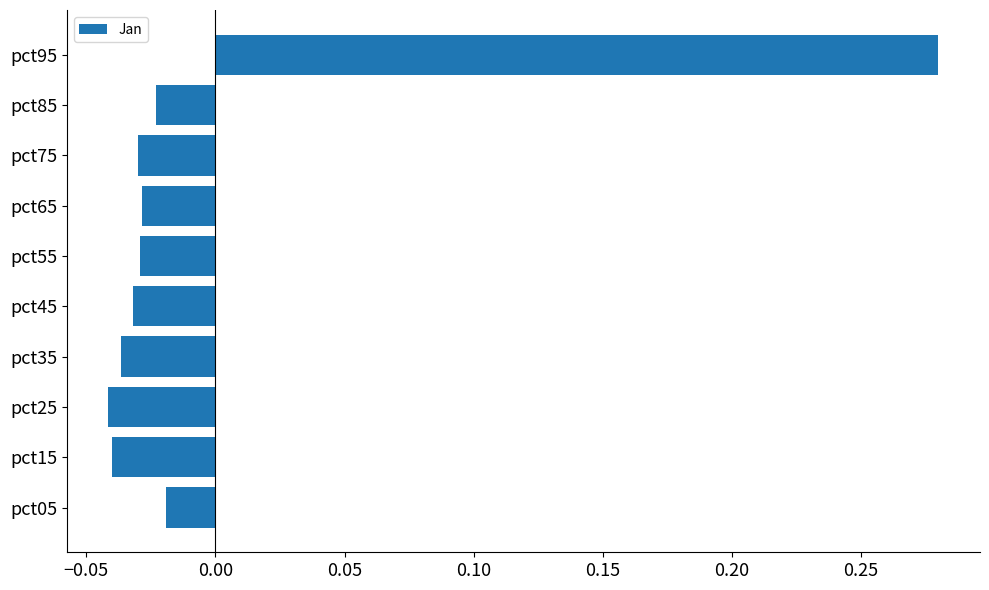

Which label corresponds to the largest value in the chart?

pct95